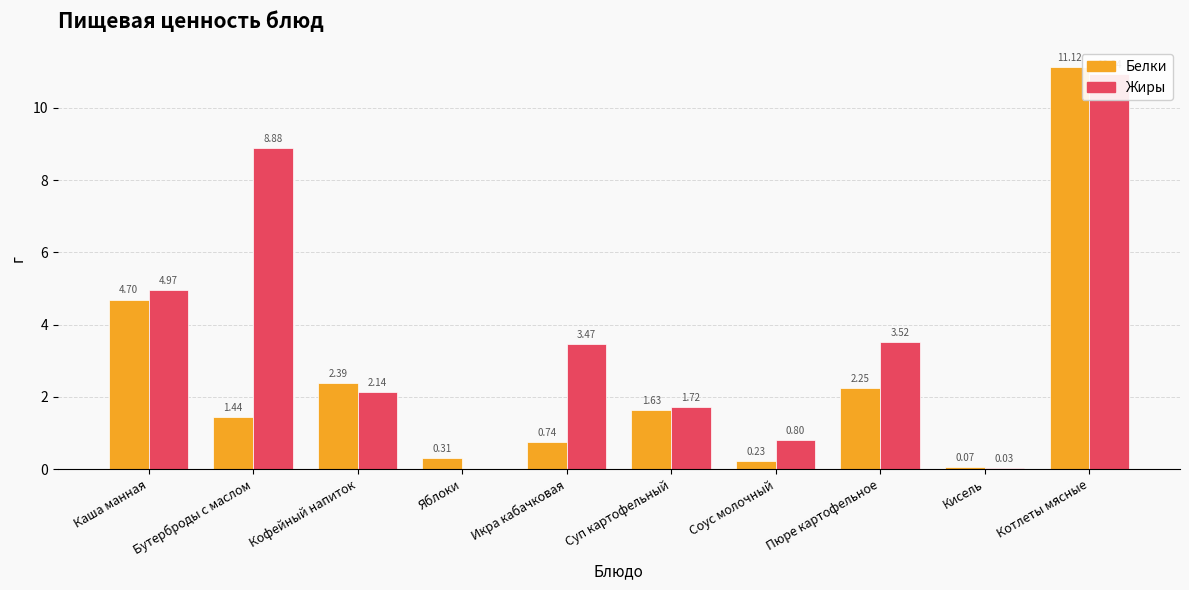

At how many categories does at least one series exceed 10?

1